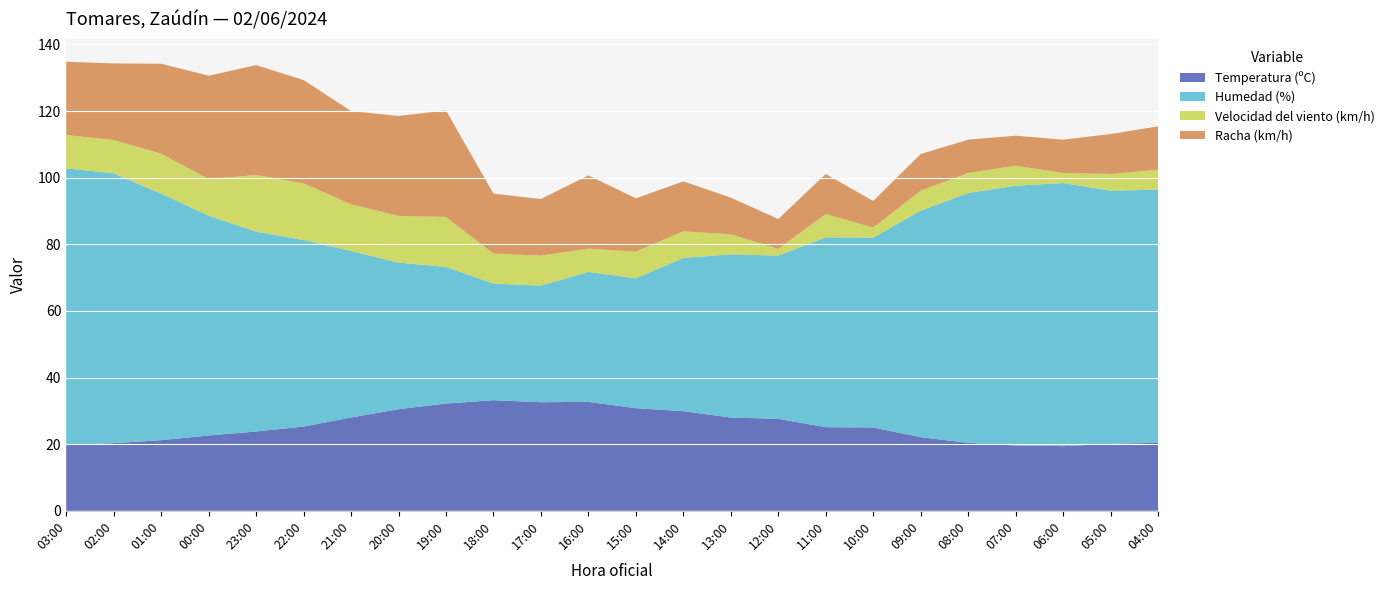

Reading left to right, what are all the values shown in this chart?

Temperatura (ºC): 03:00=19.8	02:00=20.3	01:00=21.2	00:00=22.6	23:00=23.8	22:00=25.3	21:00=28.0	20:00=30.5	19:00=32.2	18:00=33.2	17:00=32.6	16:00=32.7	15:00=30.8	14:00=29.9	13:00=28.0	12:00=27.6	11:00=25.1	10:00=25.0	09:00=22.1	08:00=20.4	07:00=19.6	06:00=19.4	05:00=20.1	04:00=20.4
Humedad (%): 03:00=83.0	02:00=81.0	01:00=74.0	00:00=66.0	23:00=60.0	22:00=56.0	21:00=50.0	20:00=44.0	19:00=41.0	18:00=35.0	17:00=35.0	16:00=39.0	15:00=39.0	14:00=46.0	13:00=49.0	12:00=49.0	11:00=57.0	10:00=57.0	09:00=68.0	08:00=75.0	07:00=78.0	06:00=79.0	05:00=76.0	04:00=76.0
Velocidad del viento (km/h): 03:00=10.0	02:00=10.0	01:00=12.0	00:00=11.0	23:00=17.0	22:00=17.0	21:00=14.0	20:00=14.0	19:00=15.0	18:00=9.0	17:00=9.0	16:00=7.0	15:00=8.0	14:00=8.0	13:00=6.0	12:00=2.0	11:00=7.0	10:00=3.0	09:00=6.0	08:00=6.0	07:00=6.0	06:00=3.0	05:00=5.0	04:00=6.0
Racha (km/h): 03:00=22.0	02:00=23.0	01:00=27.0	00:00=31.0	23:00=33.0	22:00=31.0	21:00=28.0	20:00=30.0	19:00=32.0	18:00=18.0	17:00=17.0	16:00=22.0	15:00=16.0	14:00=15.0	13:00=11.0	12:00=9.0	11:00=12.0	10:00=8.0	09:00=11.0	08:00=10.0	07:00=9.0	06:00=10.0	05:00=12.0	04:00=13.0